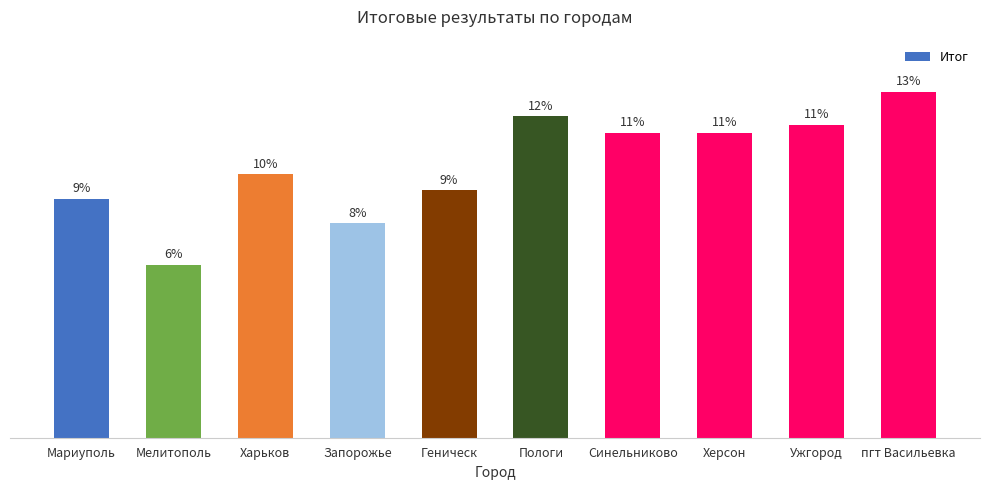

What position from the right is Пологи?

5